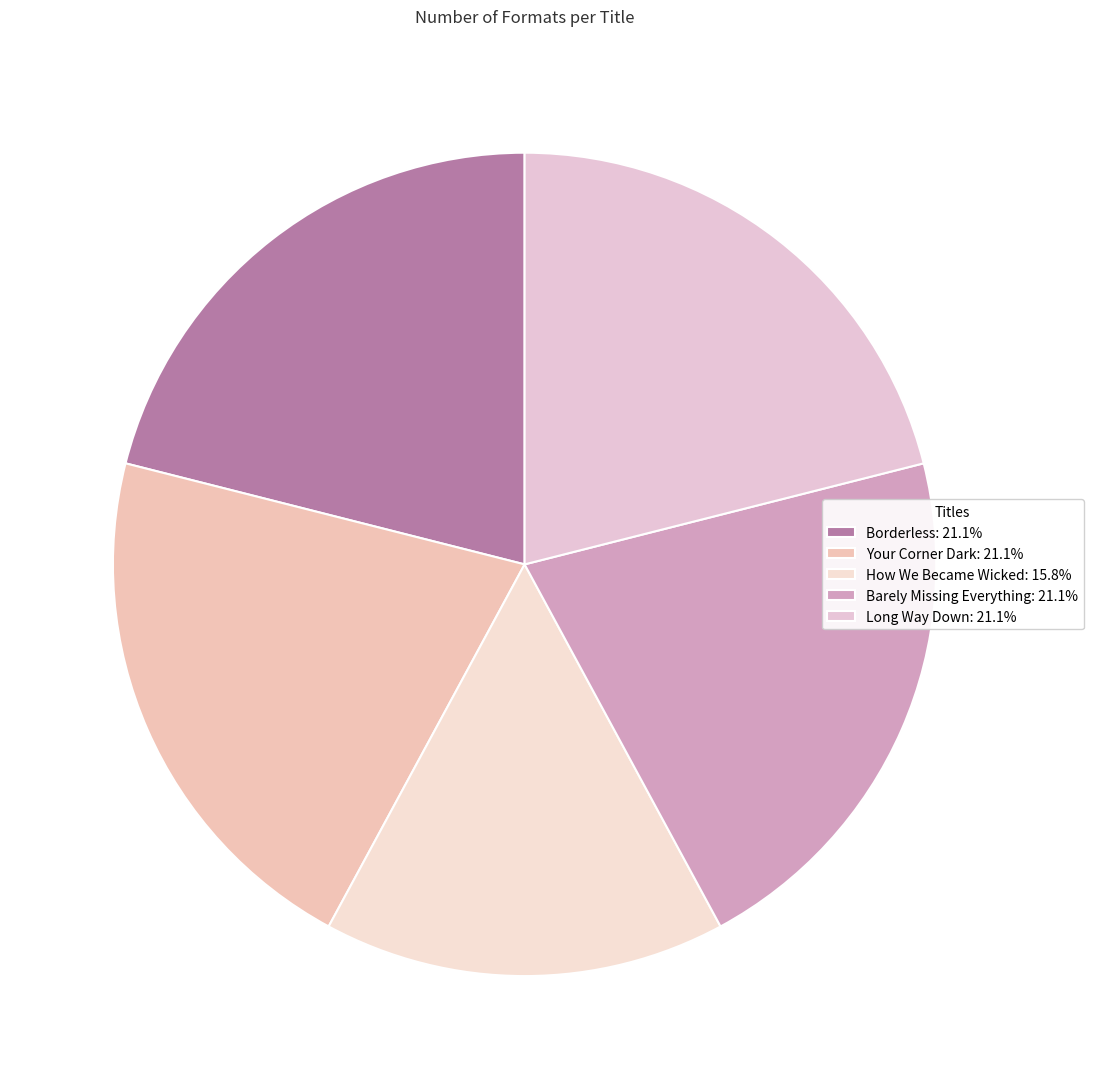

Is Long Way Down the majority of the pie?

No